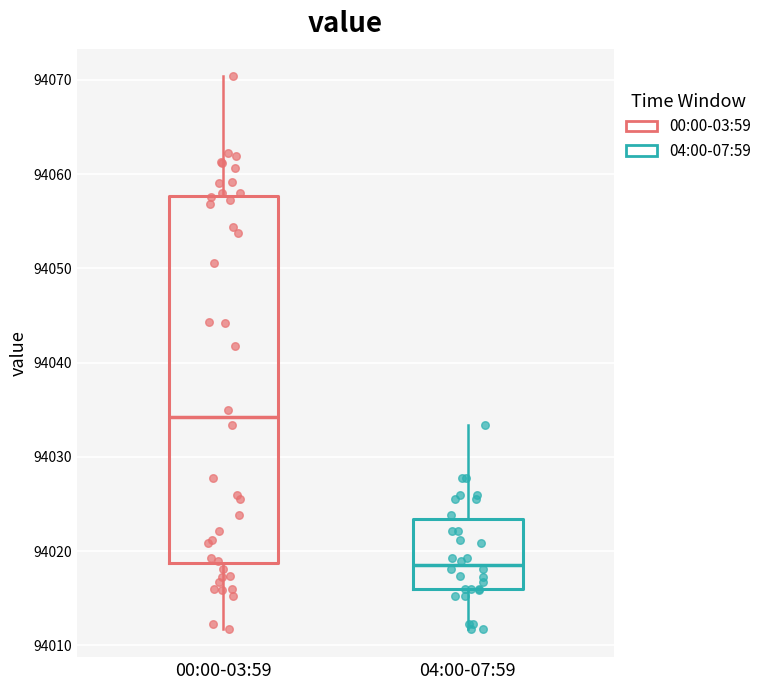

Reading left to right, read every box against the y-axis: the position of its median line, the range the box covers, and the ends of its whiskers. The values are not printed on the chart, so give them approximately, as read against the axis.

00:00-03:59: median 94034, box 94019 to 94058, whiskers 94012 to 94070
04:00-07:59: median 94019, box 94016 to 94023, whiskers 94012 to 94033